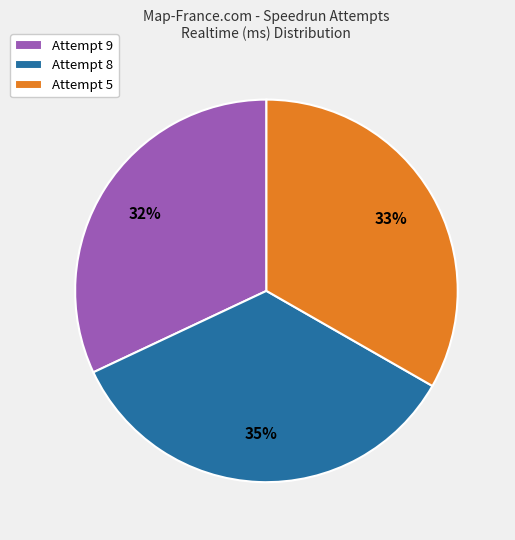

Does Attempt 5 represent more than half of the total?

No